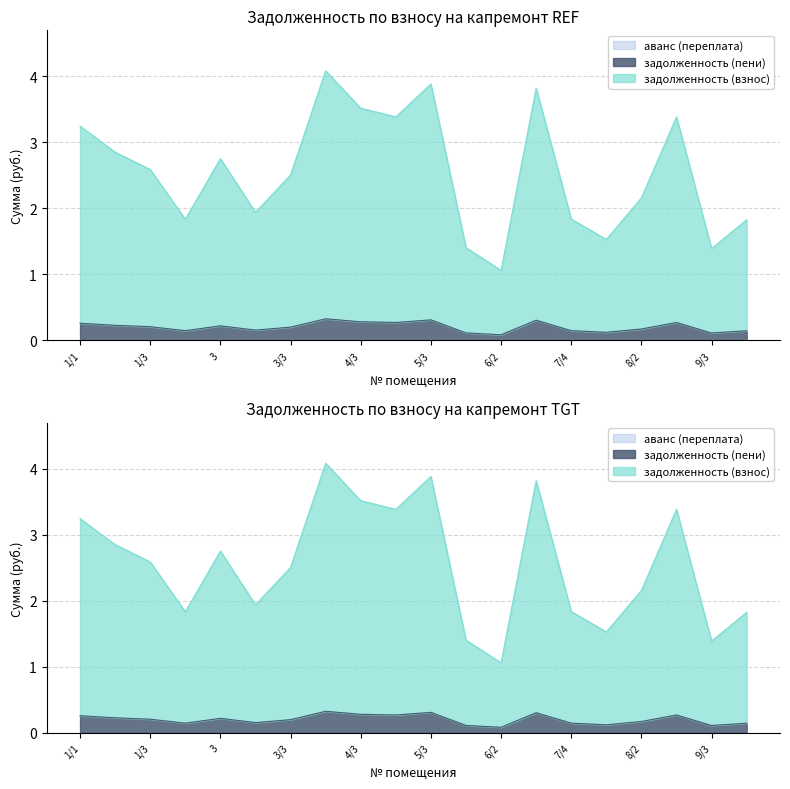

How many interior local peaks does the задолженность (взнос) series have?

5